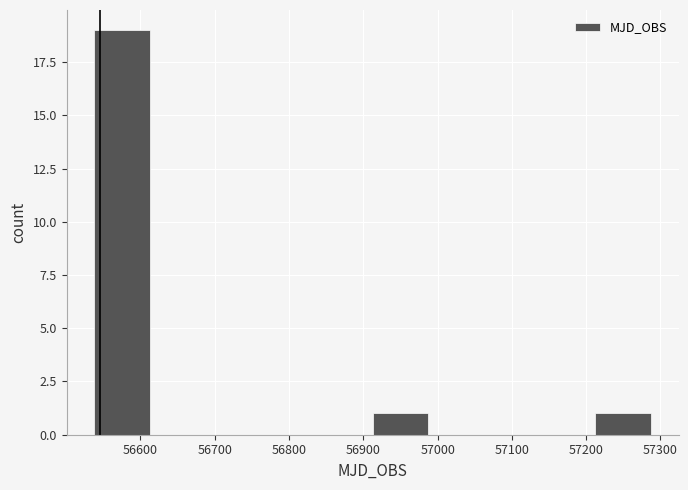

Reading left to right, transcribe this chart: for each bar, give the range it covers on the x-axis and its height. Neither the bar edges nor the heights are printed on the chart, so give them approximately, as read against the axes.

56540 to 56610: 19
56610 to 56690: 0
56690 to 56760: 0
56760 to 56840: 0
56840 to 56910: 0
56910 to 56990: 1
56990 to 57060: 0
57060 to 57140: 0
57140 to 57210: 0
57210 to 57290: 1